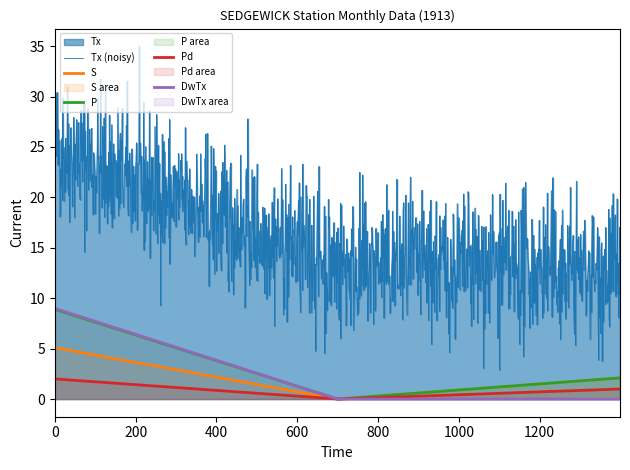

The P series shows 5.1 at 11. True or false?

False